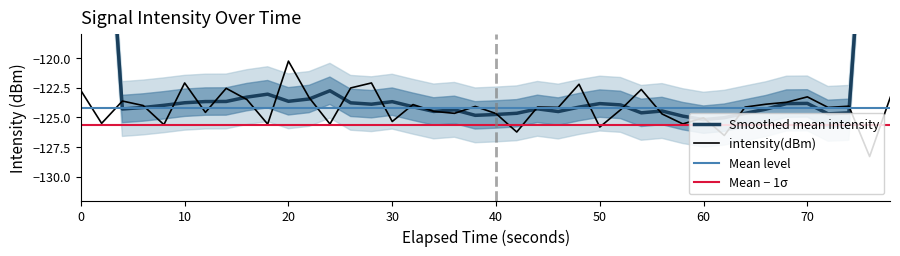

What is the lowest value of the intensity(dBm) series?

-128.3